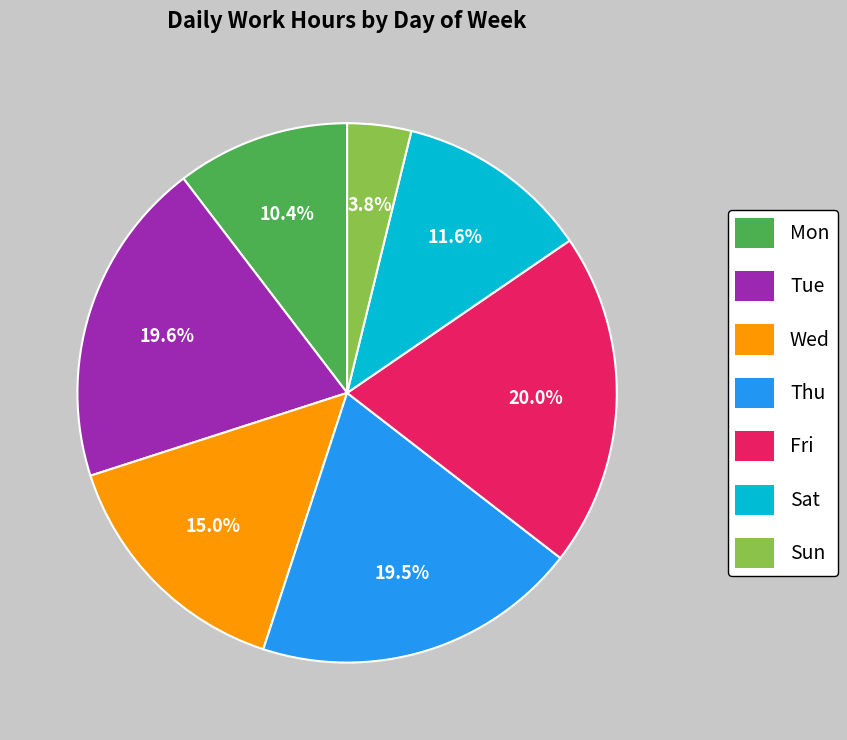

Approximately how many times larger is the value at Sun compared to Wed?

0.3